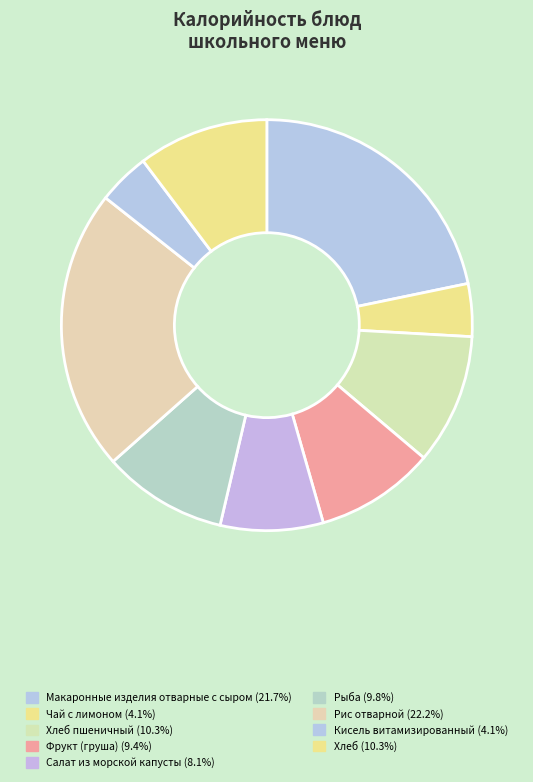

How many slices are in this pie chart?

9